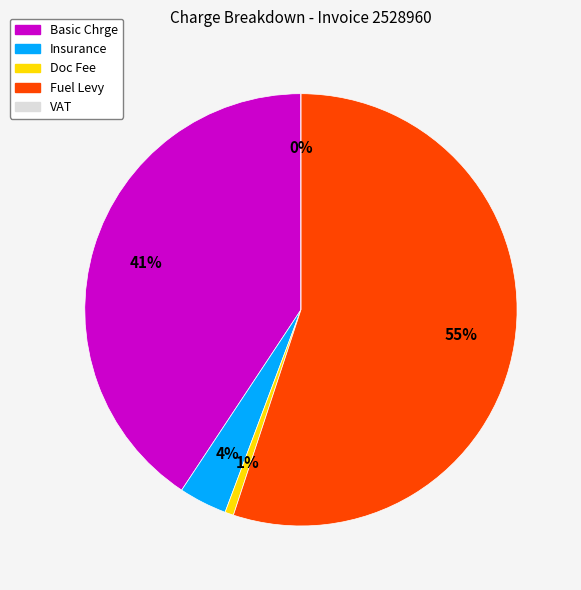

How many segments does this pie chart have?

5